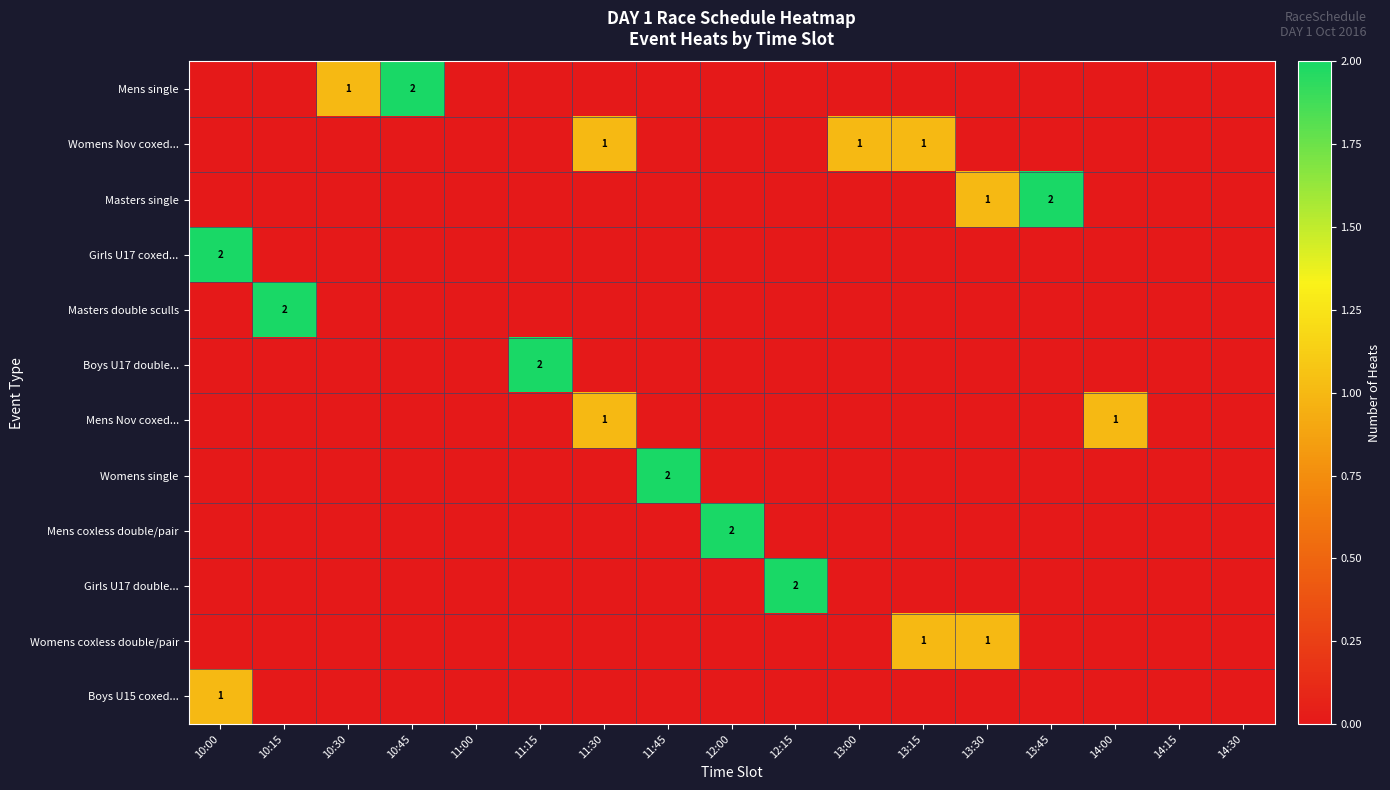

The value of Mens single at 10:15 is 0. True or false?

True